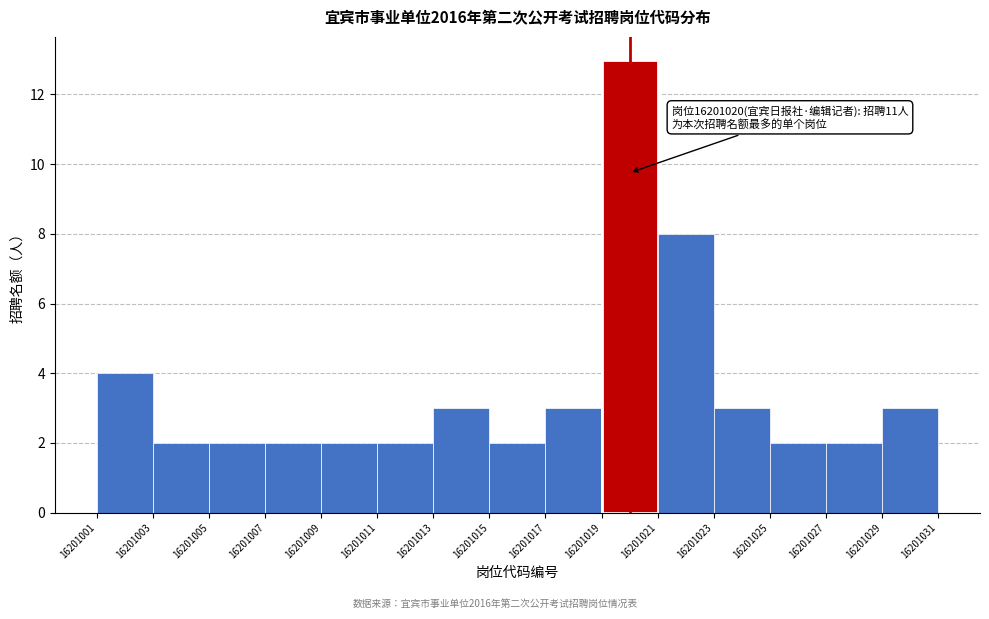

Over which range of the x-axis is the bar tallest?

16201019 to 16201021